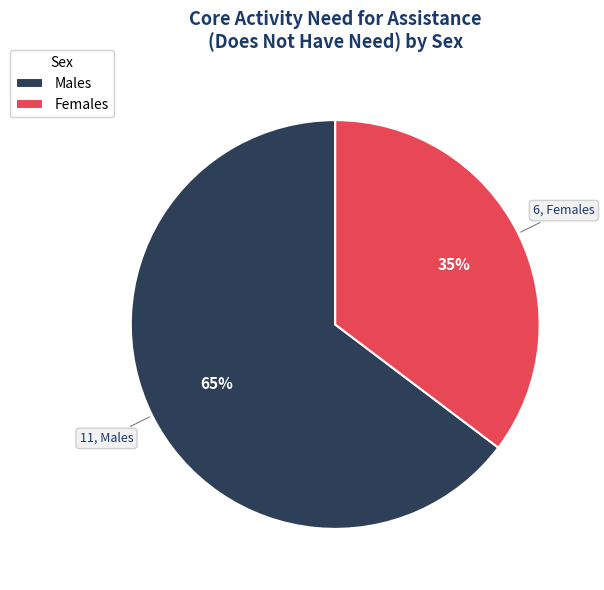

Is there any slice that represents more than half of the pie?

Yes